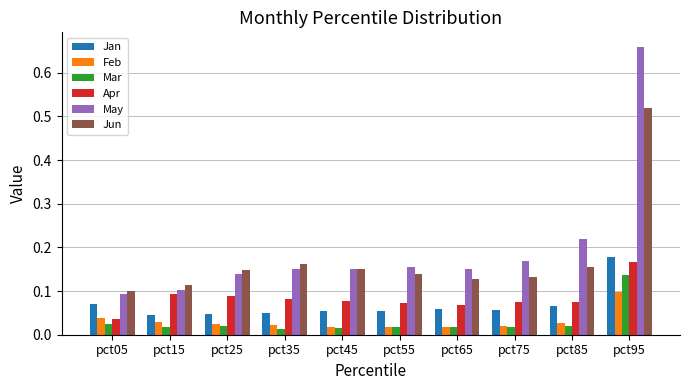

Does the chart contain any negative values?

No